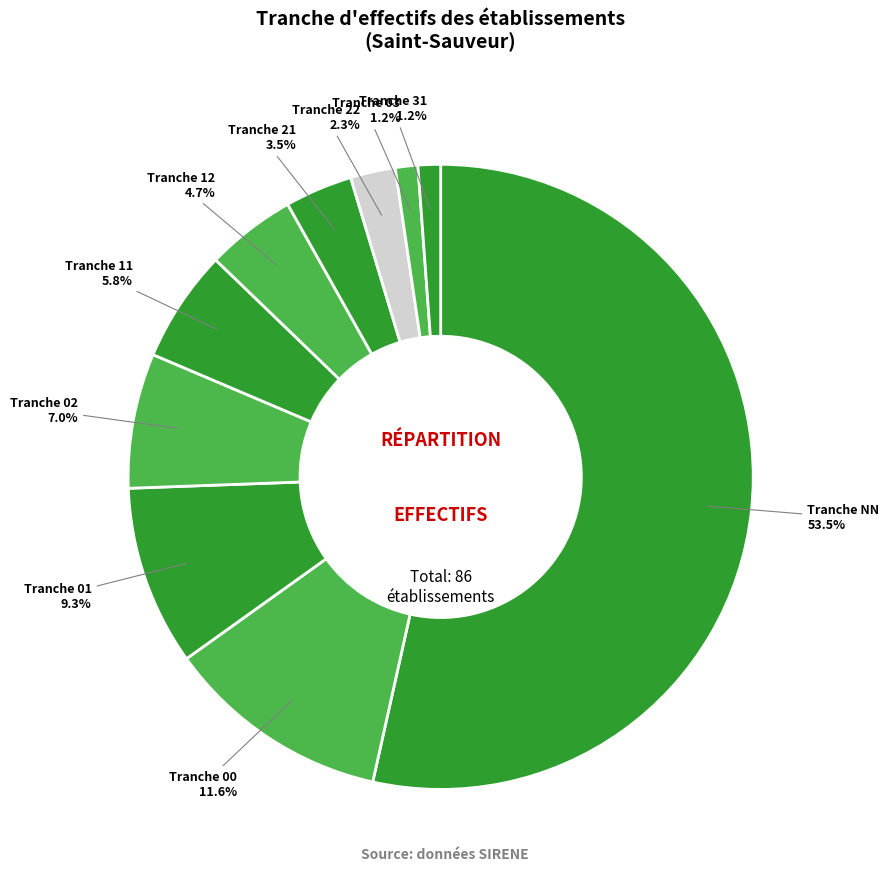

How many slices are in this pie chart?

10